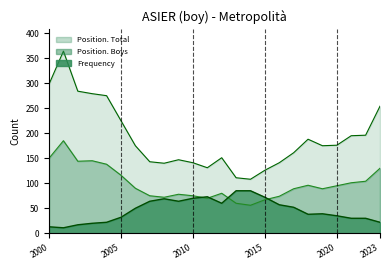

Read the Frequency value at 2021.

38